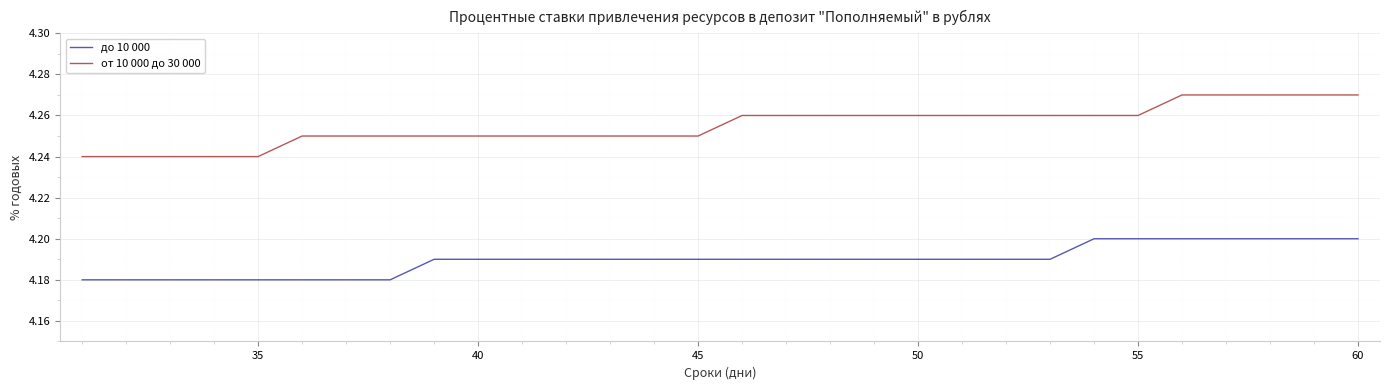

True or false: до 10 000 and от 10 000 до 30 000 cross at least once.

False